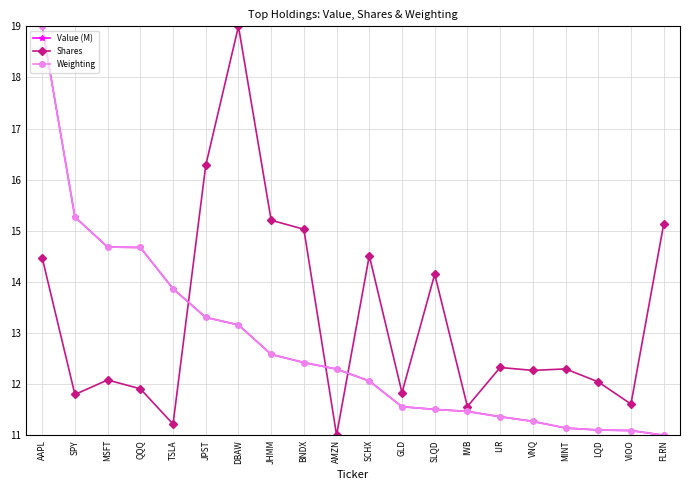

Does the chart display data point markers on the line(s)?

Yes